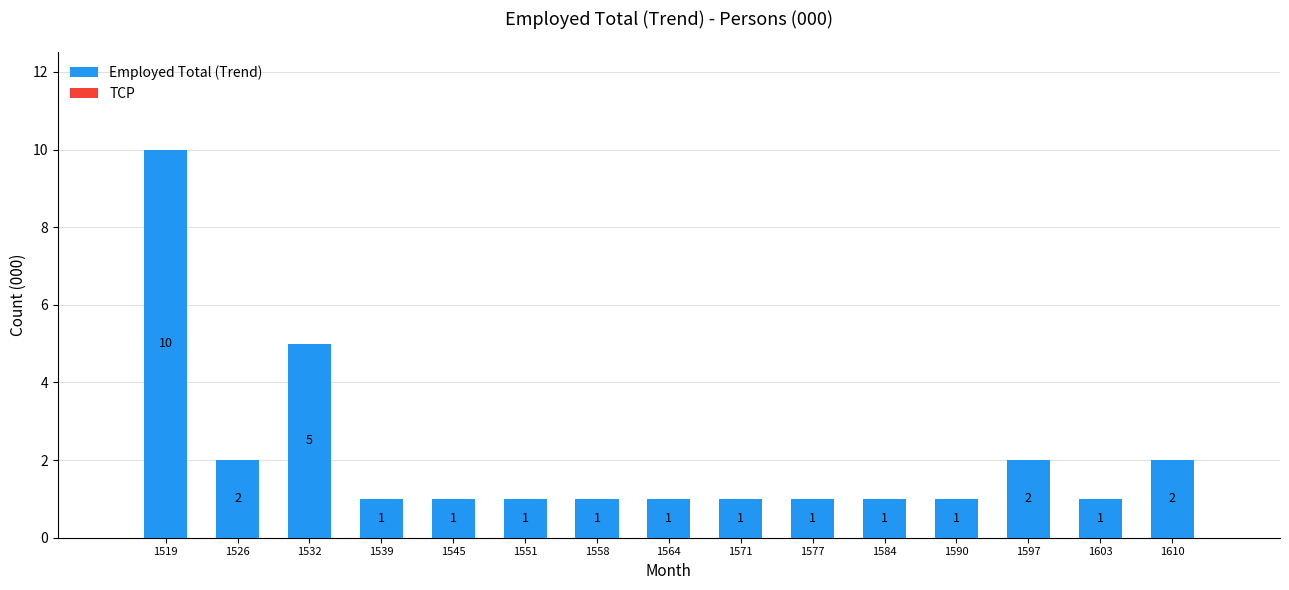

How tall is the bar that spans 1568 to 1575 on the x-axis? The bar edges are not printed on the chart, so give them approximately, as read against the axis.

1